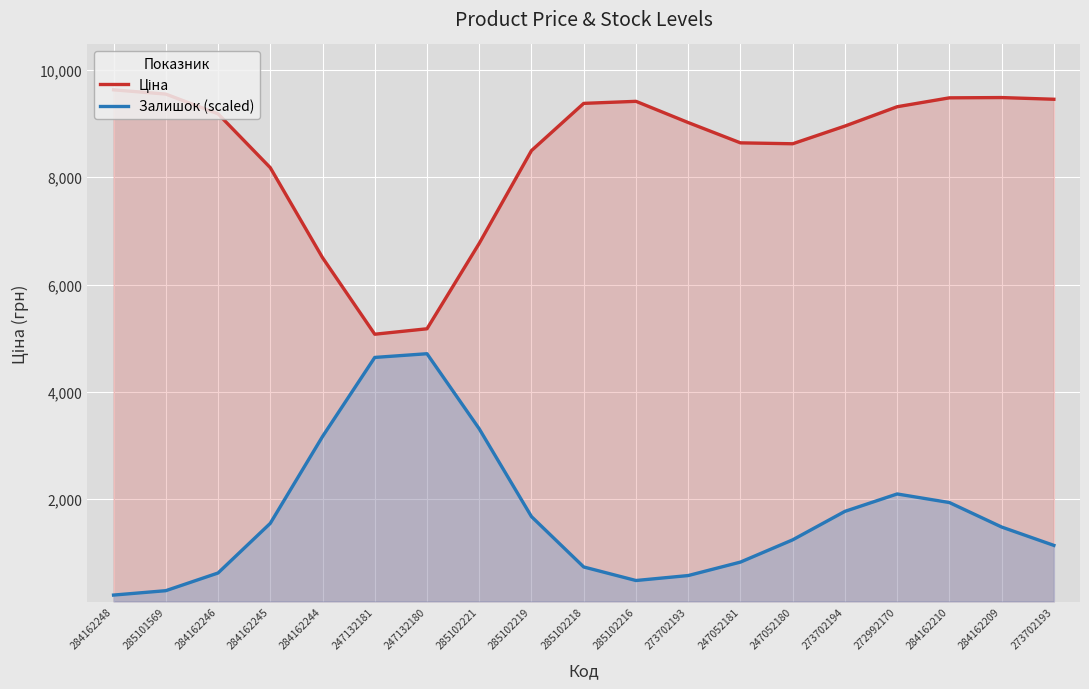

How many values in the Ціна series exceed 9018?

10